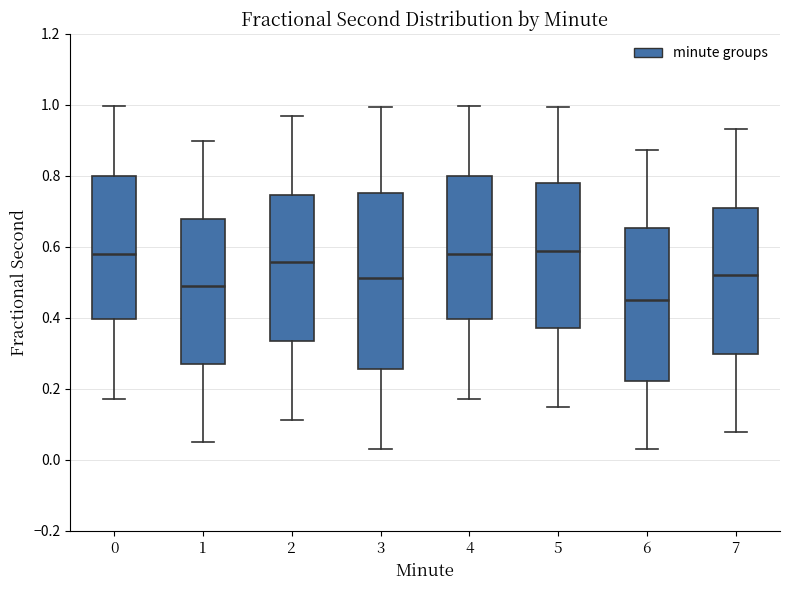

Reading left to right, transcribe this box plot: for each box, give where its median line is, the range the box spans, and where its two whiskers end, as read against the y-axis. The values are not printed on the chart, so give them approximately, as read against the axis.

0: median 0.58, box 0.40 to 0.80, whiskers 0.18 to 1.00
1: median 0.48, box 0.28 to 0.68, whiskers 0.06 to 0.90
2: median 0.56, box 0.34 to 0.74, whiskers 0.12 to 0.98
3: median 0.52, box 0.26 to 0.76, whiskers 0.04 to 1.00
4: median 0.58, box 0.40 to 0.80, whiskers 0.18 to 1.00
5: median 0.58, box 0.38 to 0.78, whiskers 0.14 to 1.00
6: median 0.46, box 0.22 to 0.66, whiskers 0.04 to 0.88
7: median 0.52, box 0.30 to 0.72, whiskers 0.08 to 0.94